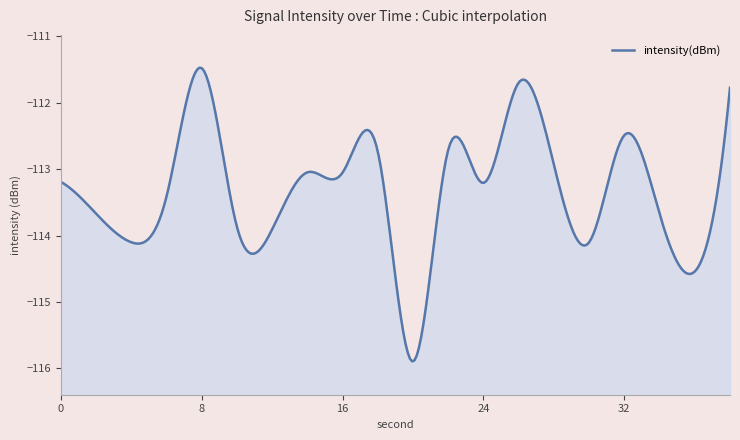

List the labels in order of value, smallest first.

20, 36, 30, 4, 12, 10, 34, 2, 6, 24, 0, 16, 14, 28, 18, 22, 32, 38, 26, 8